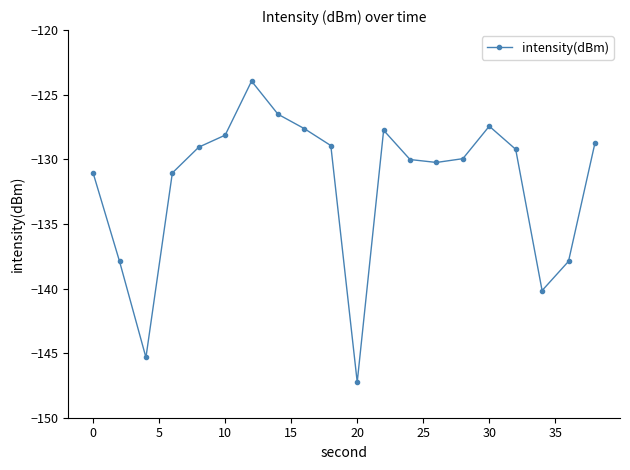

What is the sum of all values?

-2638.3